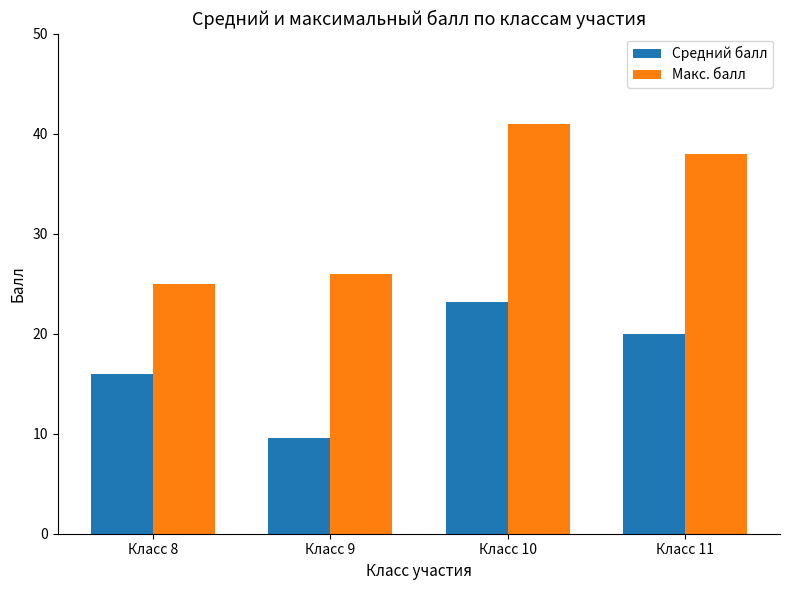

What is the difference between the highest and lowest values at Класс 11?

18.0